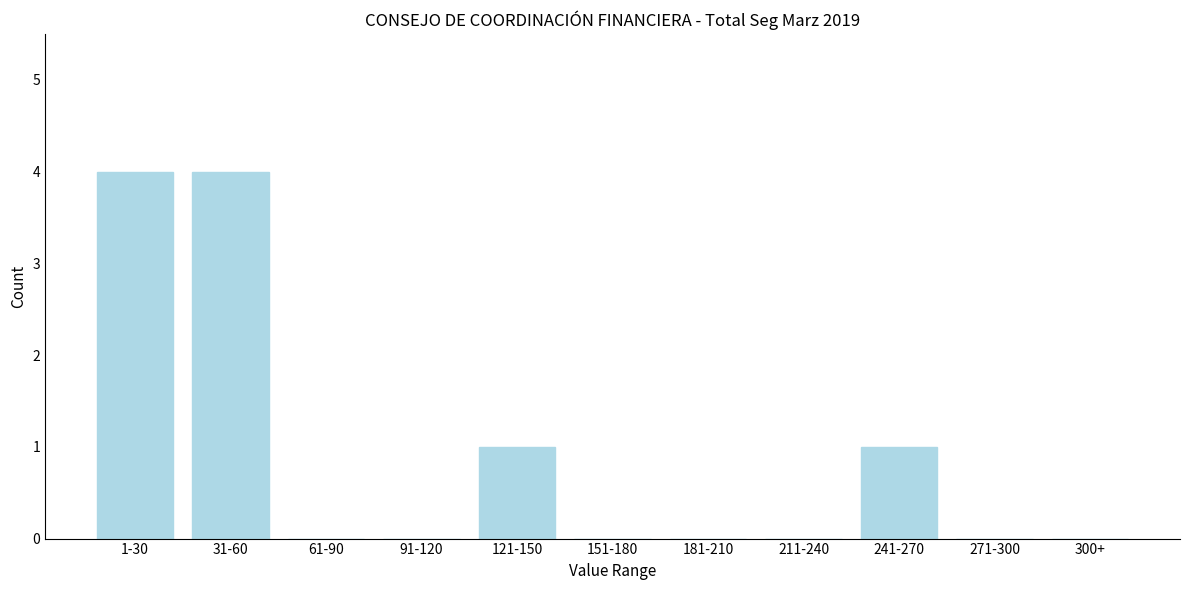

Reading left to right, transcribe all the data shown in this chart.

1-30=4	31-60=4	61-90=0	91-120=0	121-150=1	151-180=0	181-210=0	211-240=0	241-270=1	271-300=0	300+=0